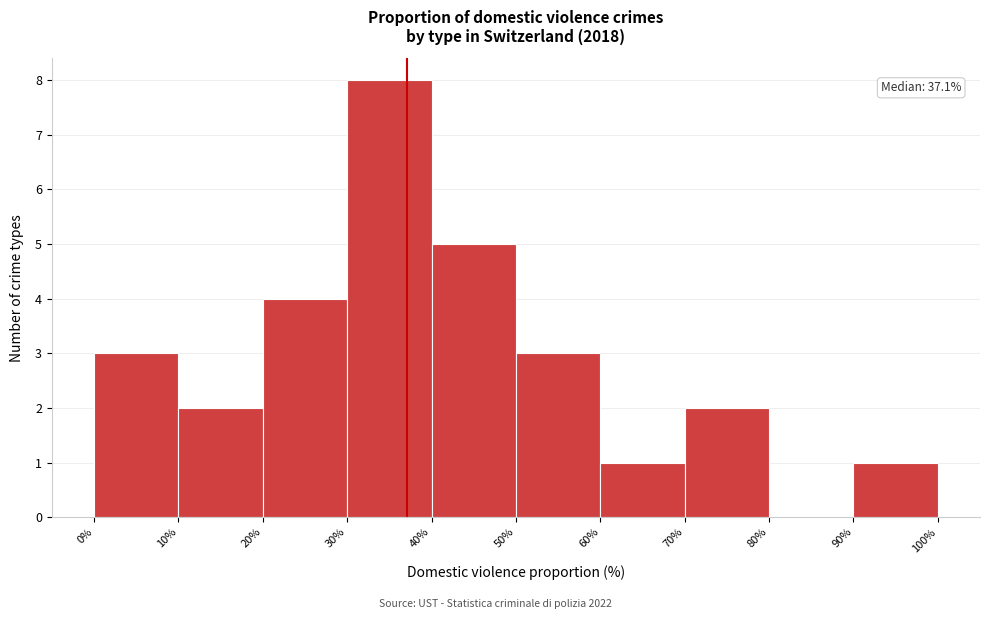

Which range on the x-axis has the tallest bar?

30% to 40%